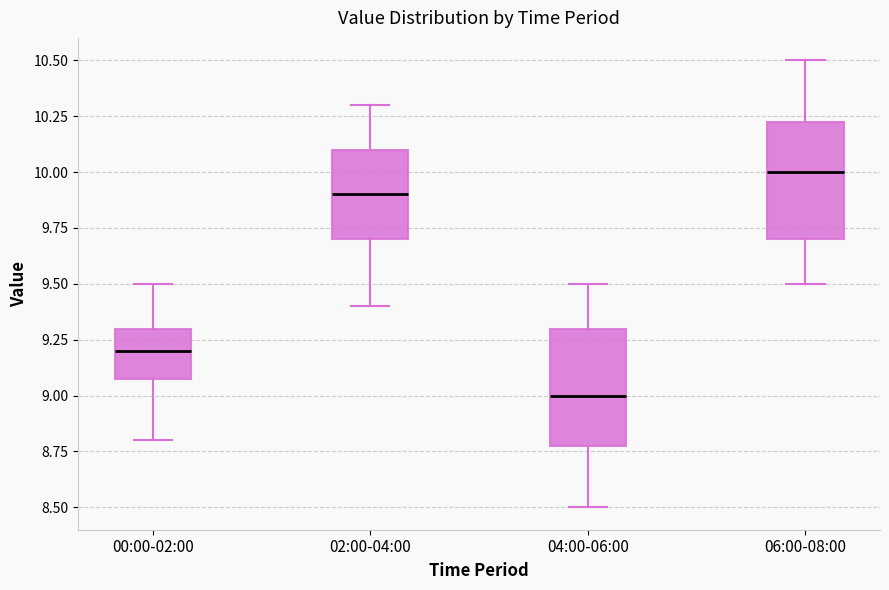

Where is the lower edge of the box for 00:00-02:00 on the y-axis? The values are not printed on the chart, so give them approximately, as read against the axis.

9.10